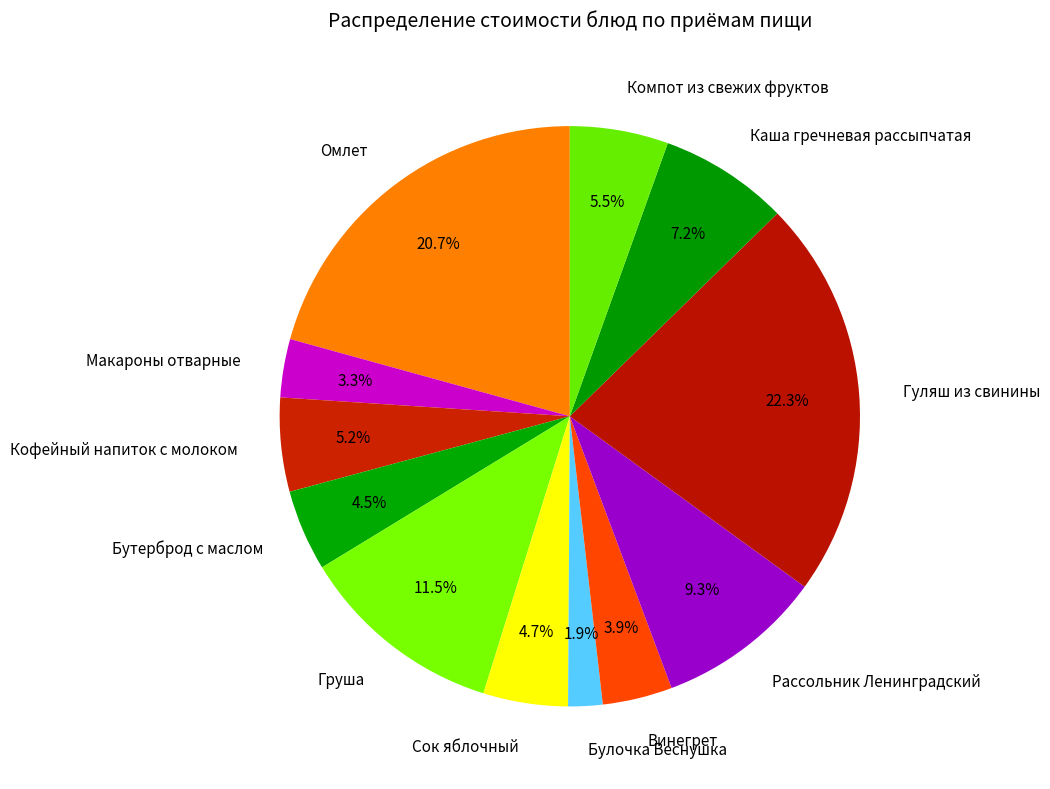

The Сок яблочный slice represents 15% of the pie. True or false?

False